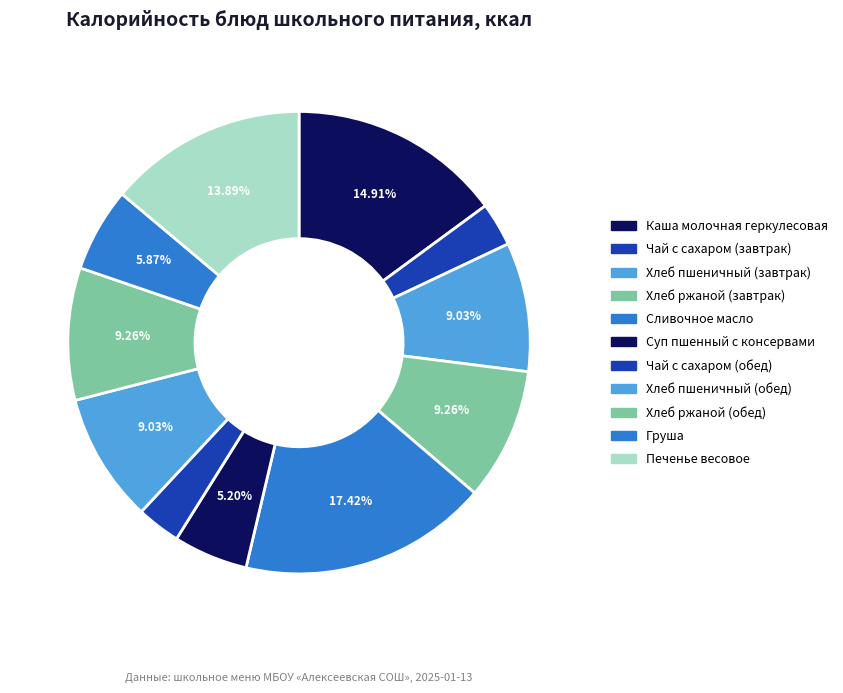

Count the number of slices in the pie.

11